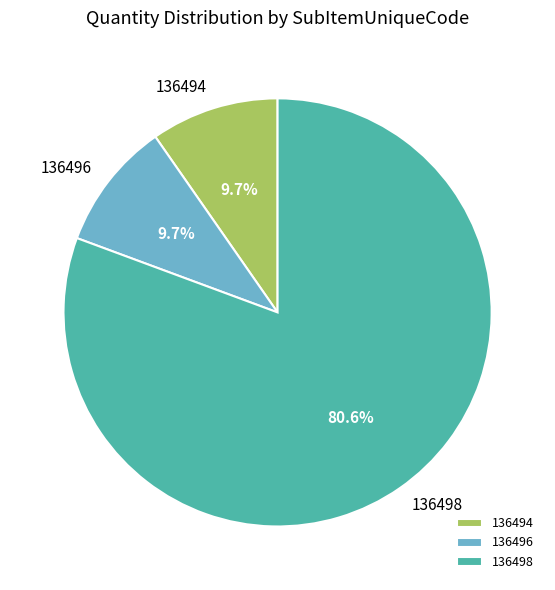

Which category has the biggest portion of the pie?

136498